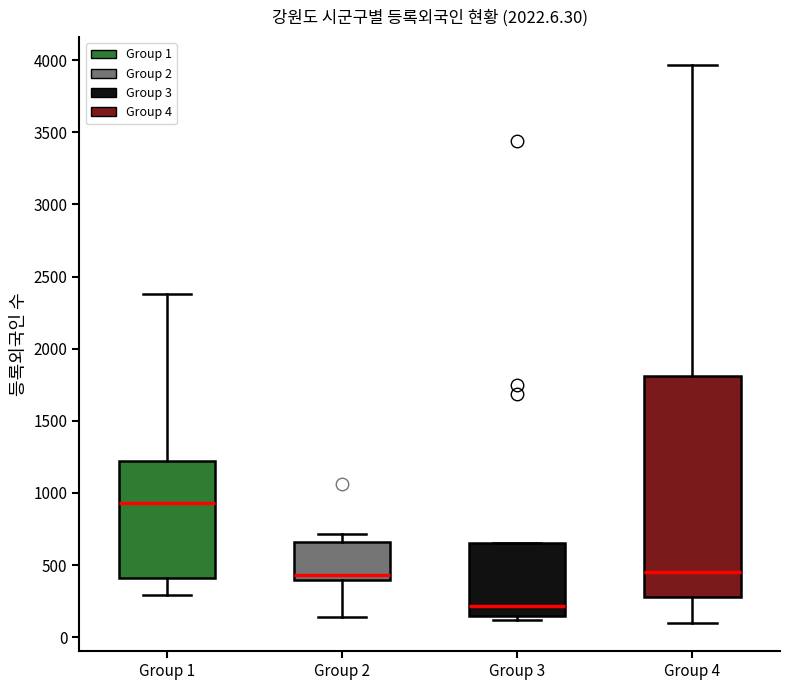

Where is the lower edge of the box for Group 4 on the y-axis? The values are not printed on the chart, so give them approximately, as read against the axis.

300